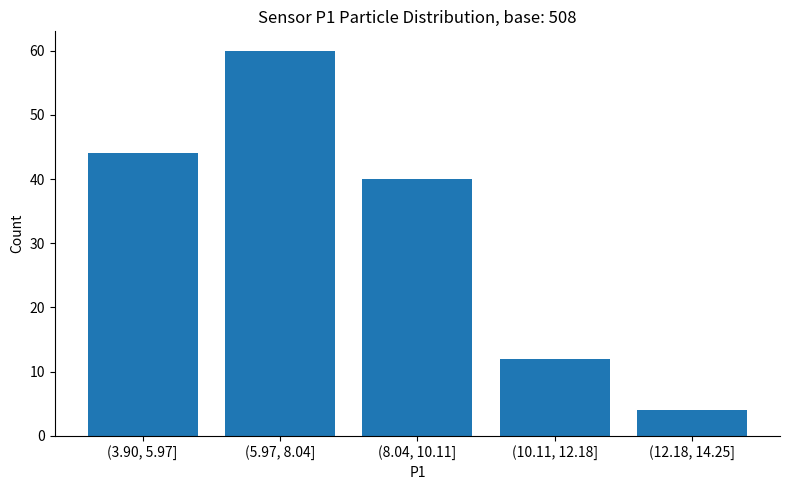

Reading right to left, what are all the values shown in this chart?

4	12	40	60	44